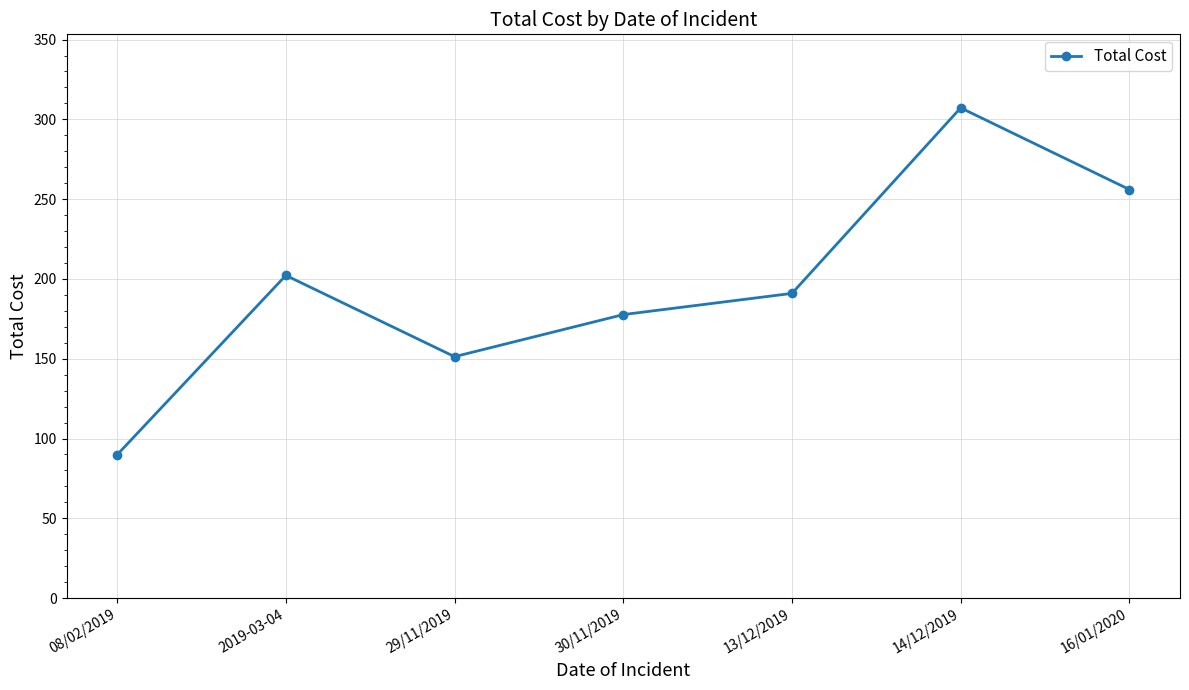

Where is the data nearest to the value 198?

2019-03-04